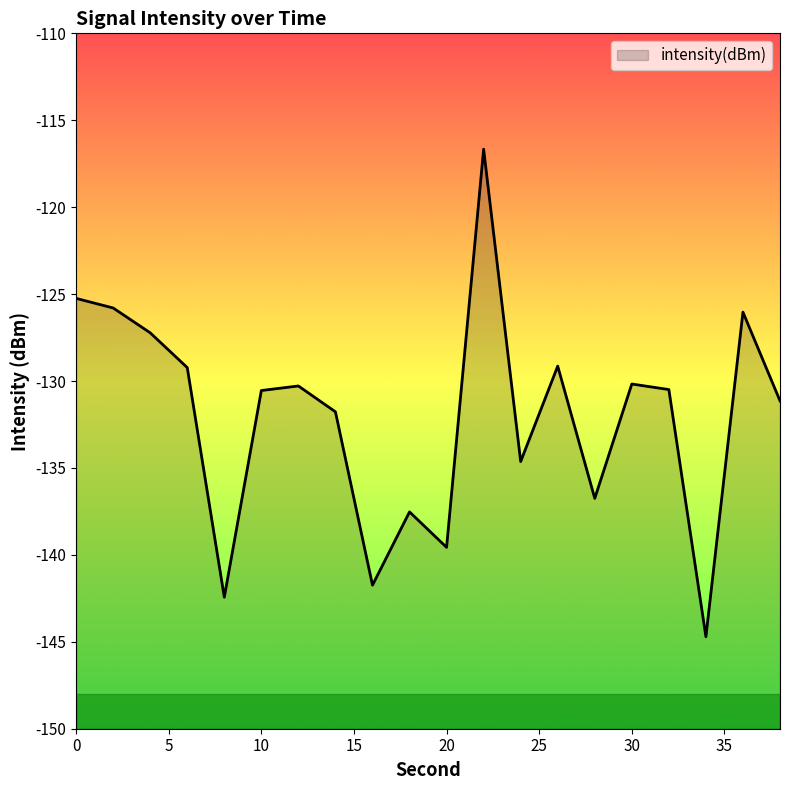

How many values exceed -130?

7